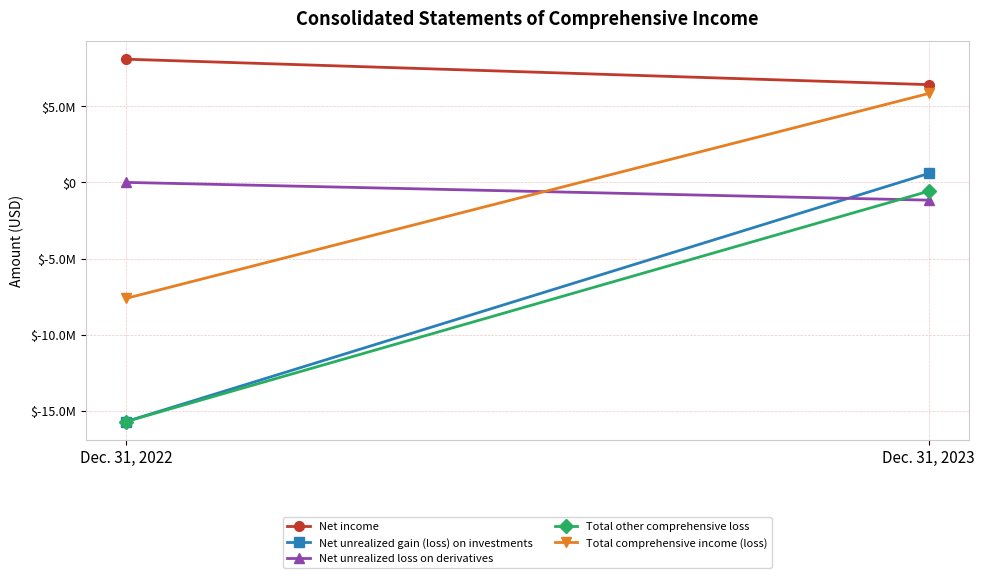

Reading right to left, extract all data points from this chart.

Net income: 6418337	8090127
Net unrealized gain (loss) on investments: 588108	-15710893
Net unrealized loss on derivatives: -1166423	0
Total other comprehensive loss: -578315	-15710893
Total comprehensive income (loss): 5840022	-7620766